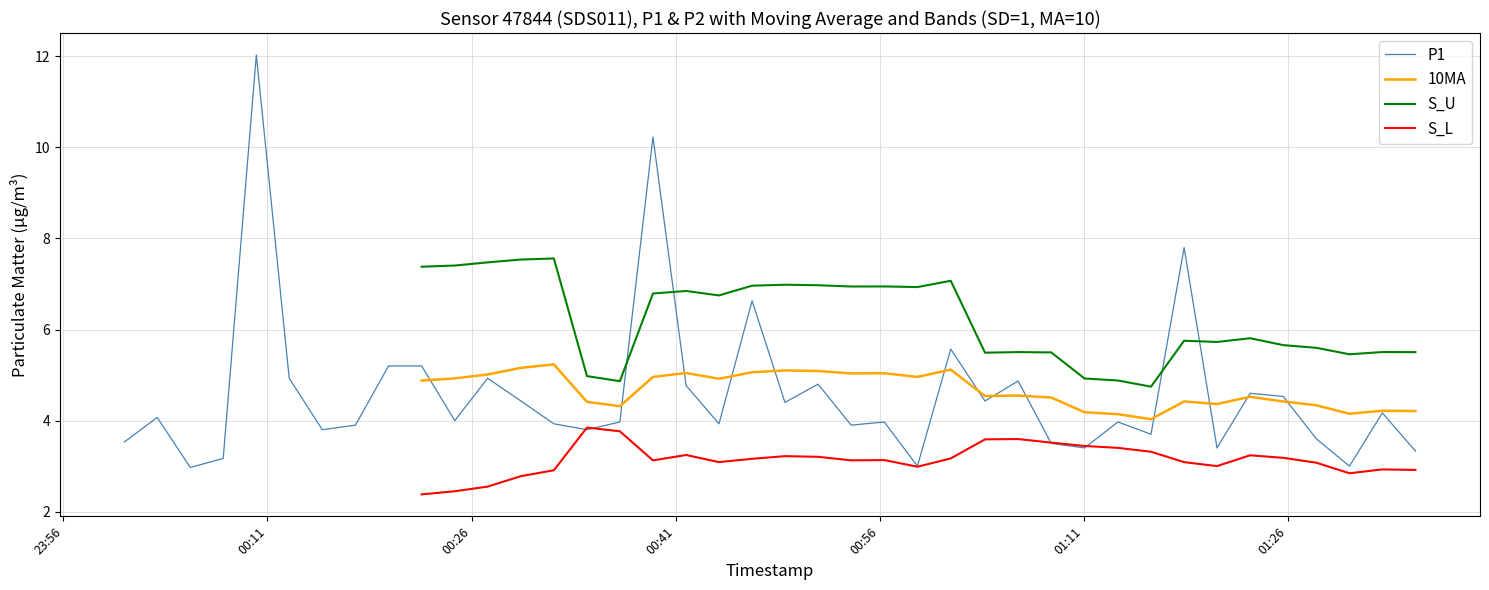

The S_U series shows 8.6 at 30. True or false?

False